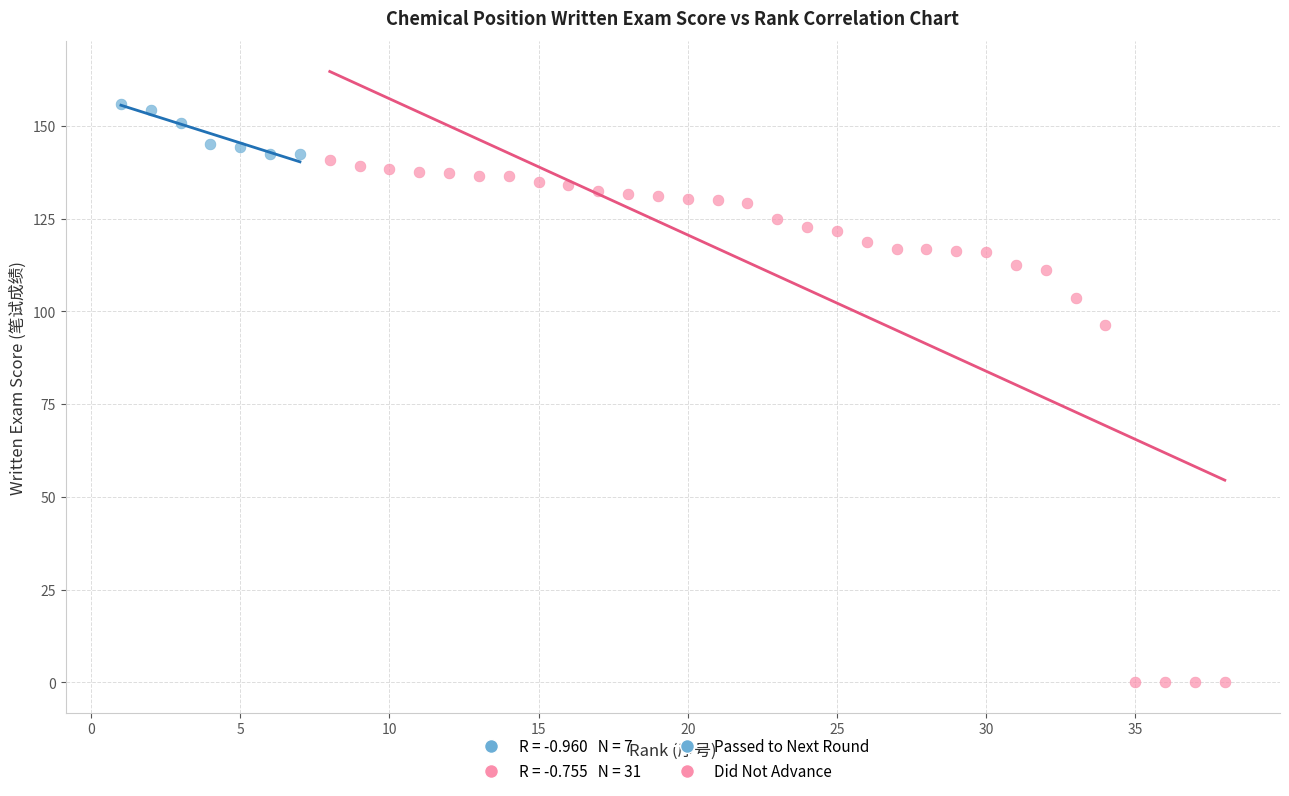

Which series contains the highest Y value?

Passed to Next Round